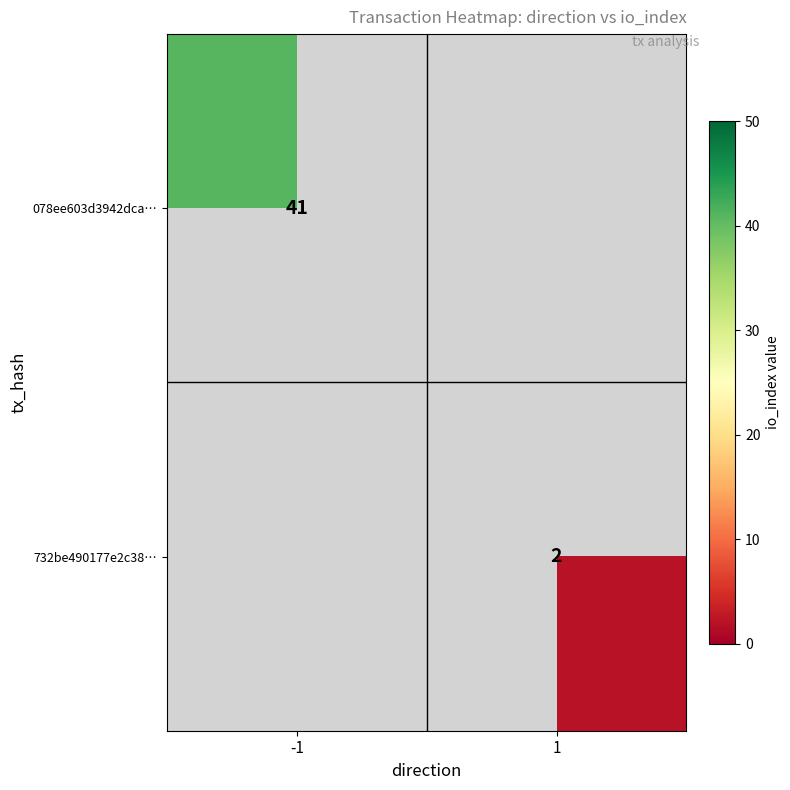

Is the value of 732be490177e2c38… at 1 greater than the value of 078ee603d3942dca… at -1?

No